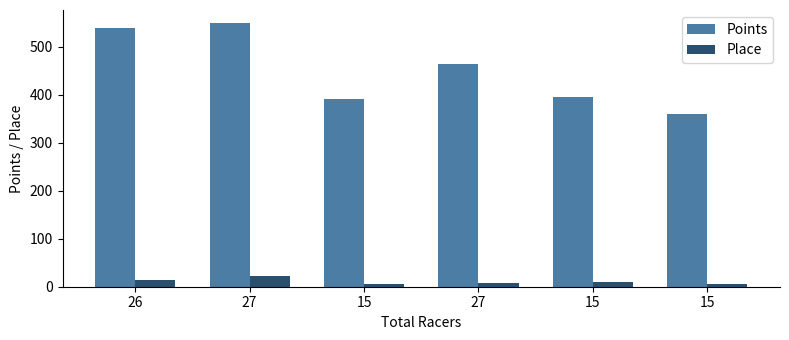

Rank the categories by Place value from highest to lowest.

27, 26, 15, 27, 15, 15